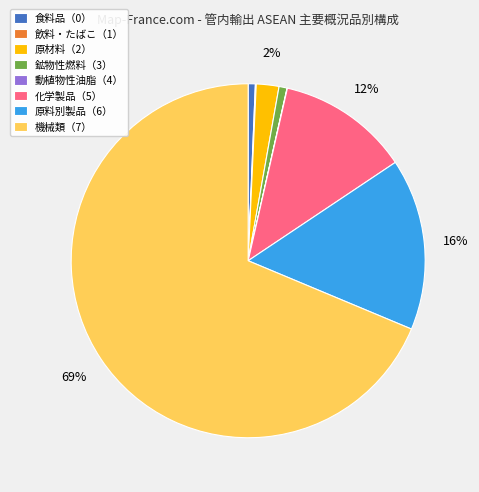

The 原料別製品（6） slice represents 16% of the pie. True or false?

True